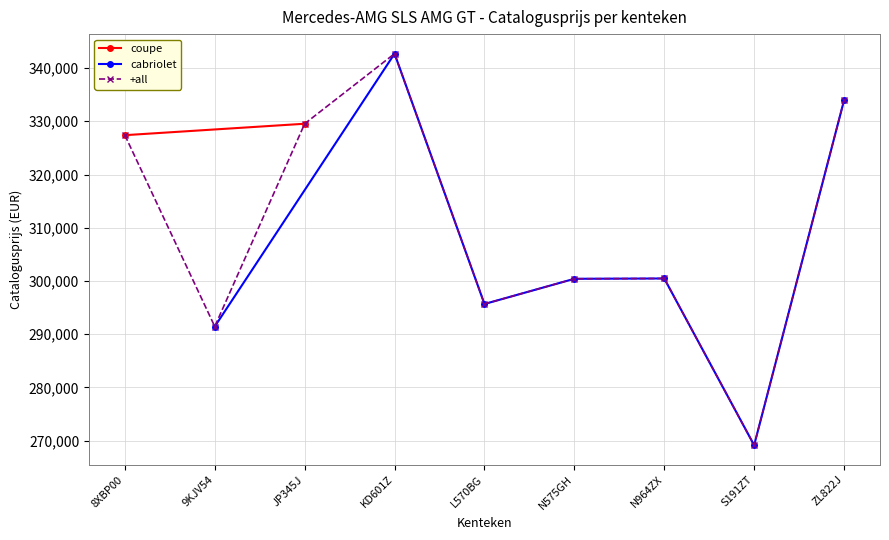

Read the value at 20140702.

300410